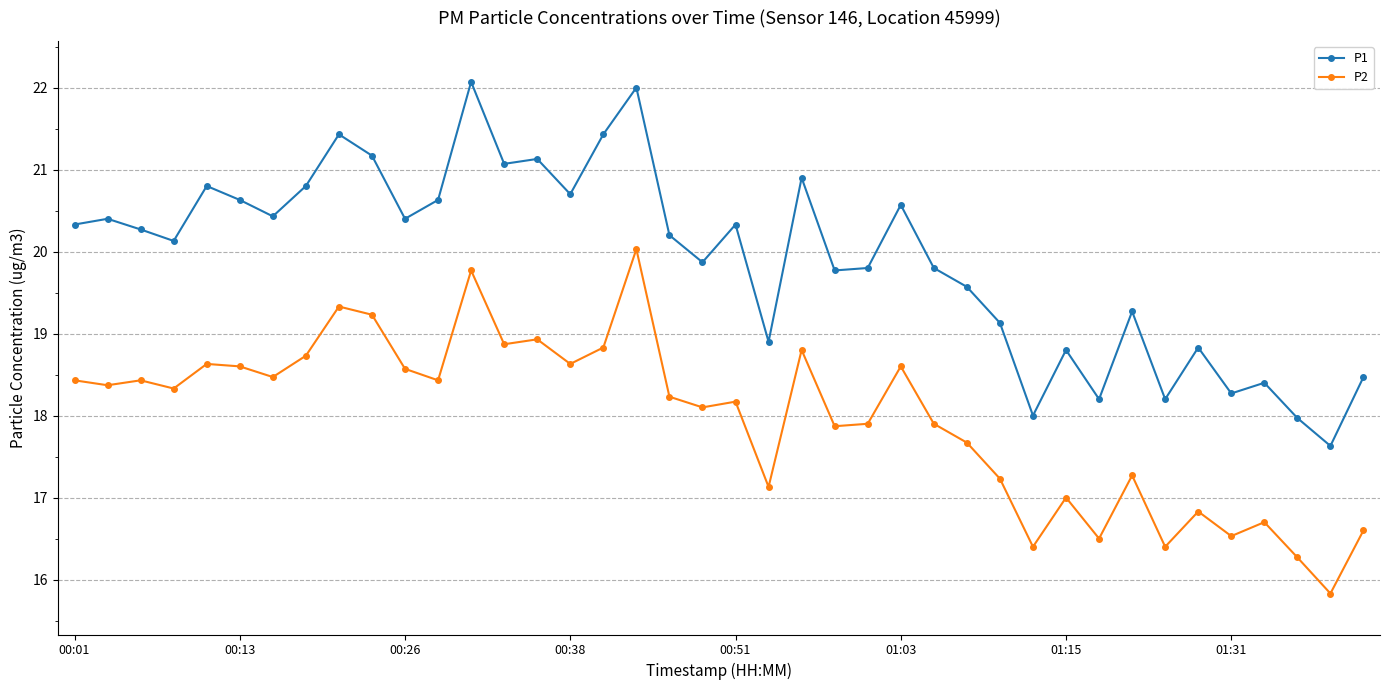

Which series has the largest total across all categories?

P1